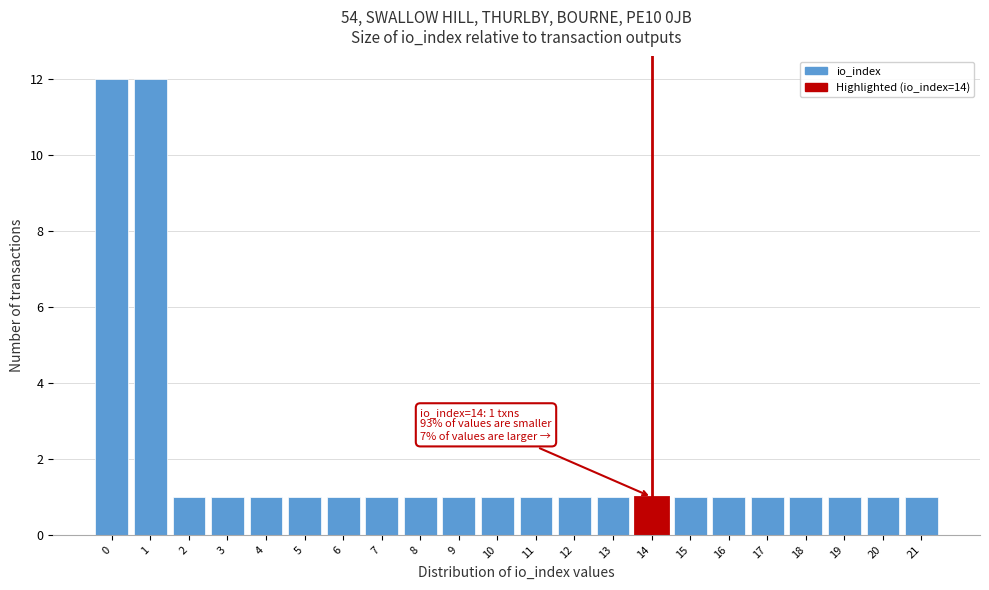

Reading left to right, extract all data points from this chart.

12	12	1	1	1	1	1	1	1	1	1	1	1	1	1	1	1	1	1	1	1	1